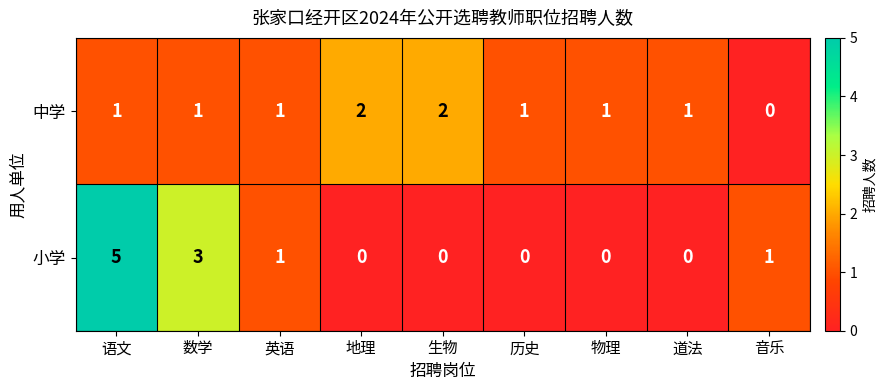

At which category does the chart reach its peak across all series?

语文